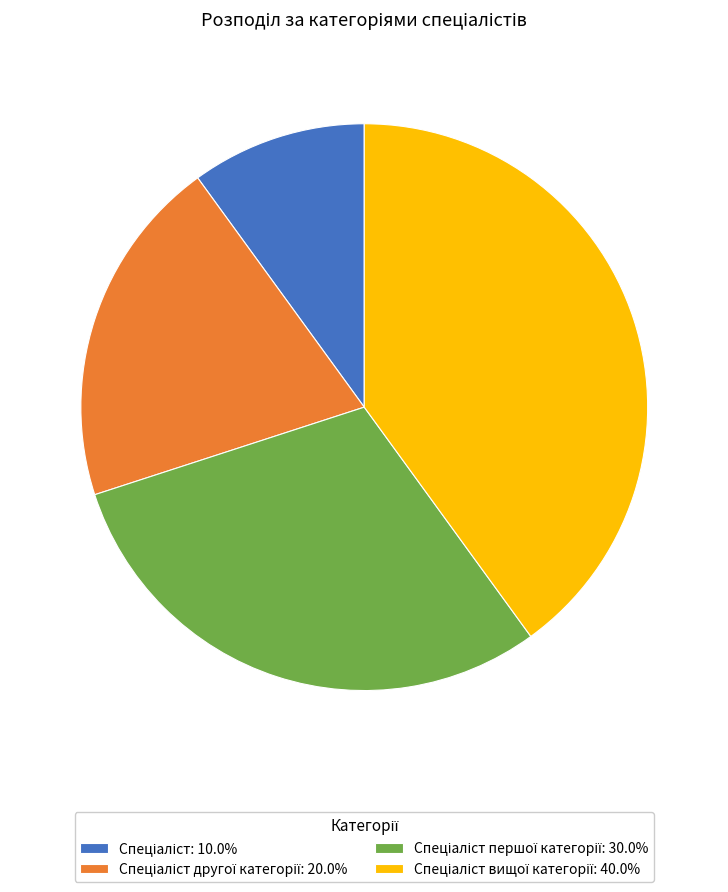

Does any single category account for the majority?

No